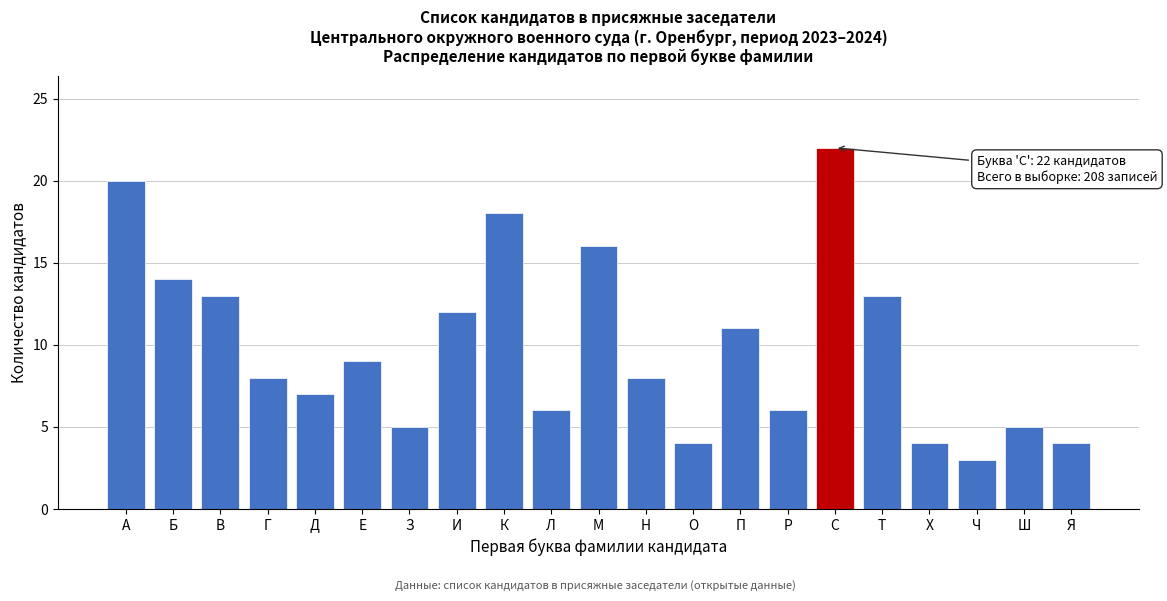

Reading left to right, extract all data points from this chart.

20	14	13	8	7	9	5	12	18	6	16	8	4	11	6	22	13	4	3	5	4